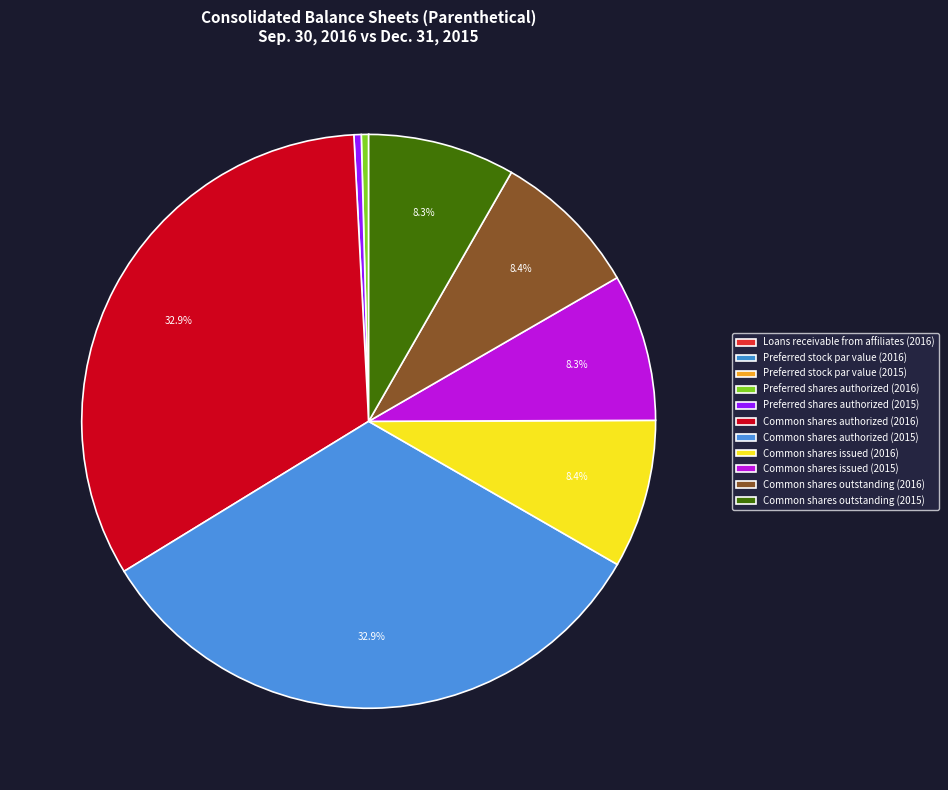

The Preferred stock par value (2016) slice represents 0% of the pie. True or false?

True